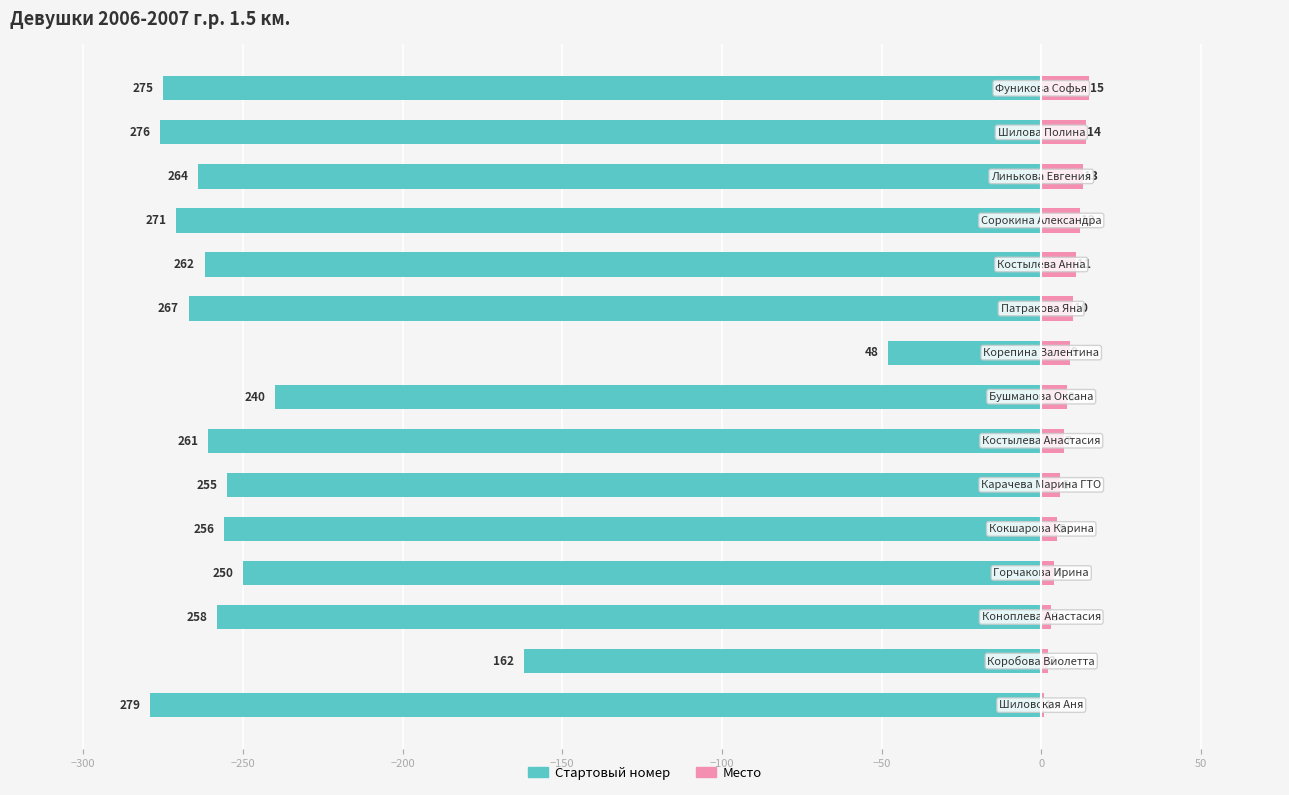

What is the sum of all Стартовый номер values?

-3624